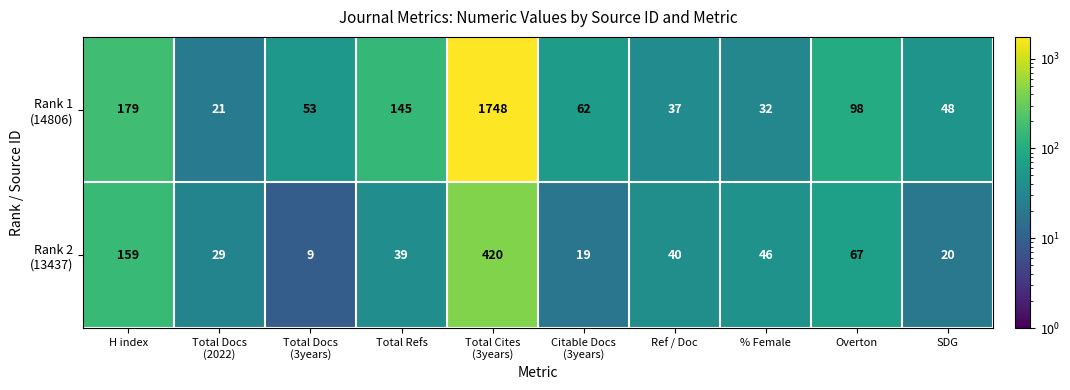

What is the total value across all series at Ref / Doc?

77